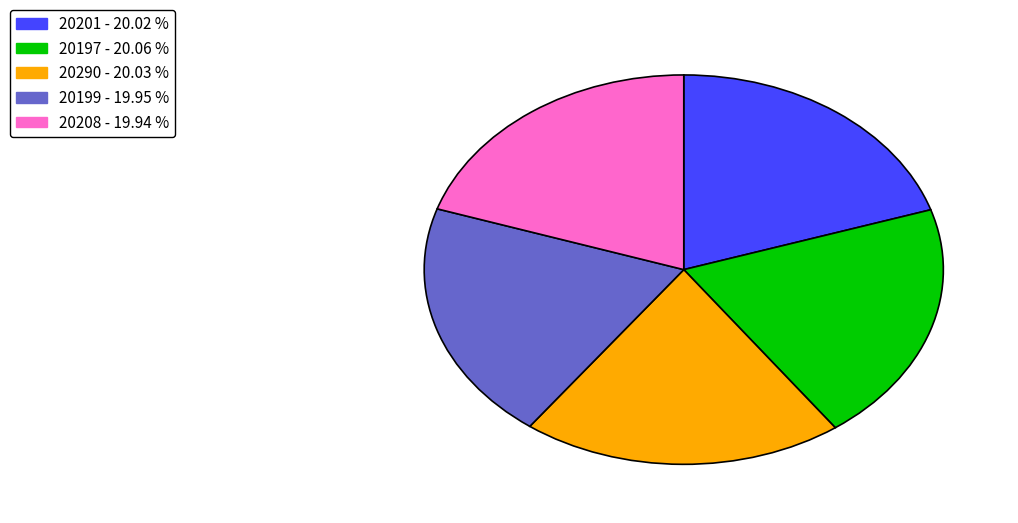

Does any single category account for the majority?

No